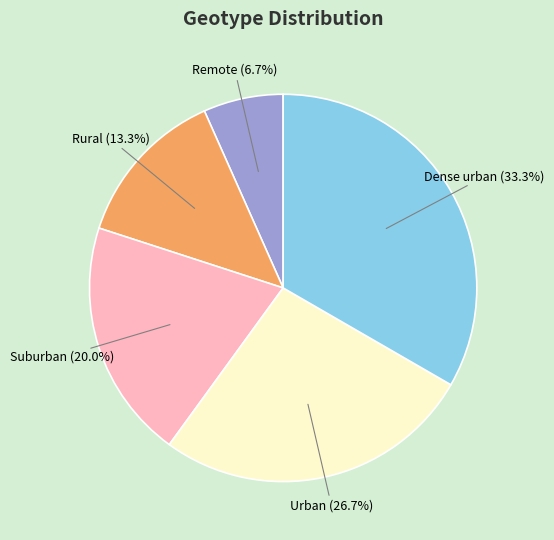

Is there any slice that represents more than half of the pie?

No